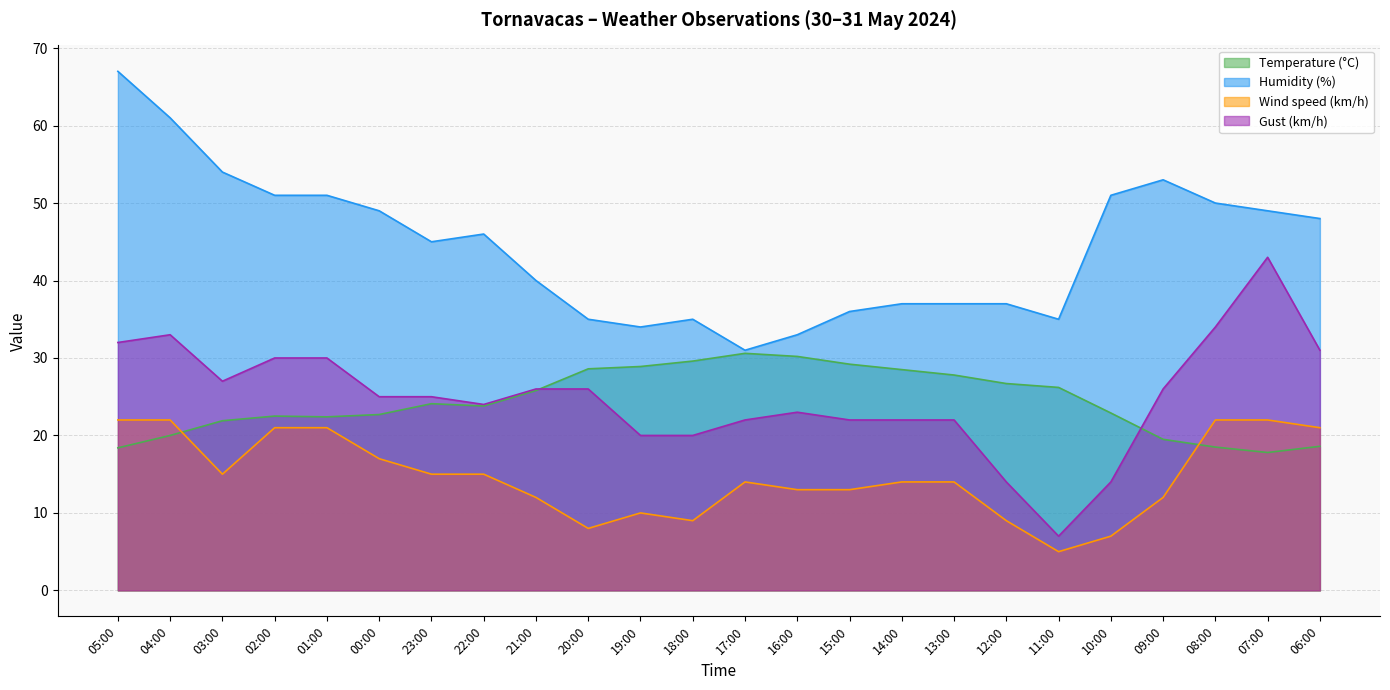

How many lines are shown in the chart?

4